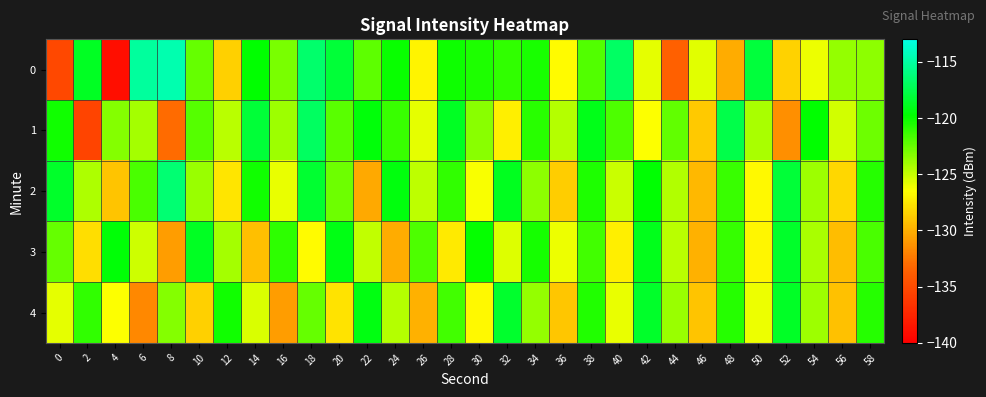

Which series changed the most between 10 and 30?

2